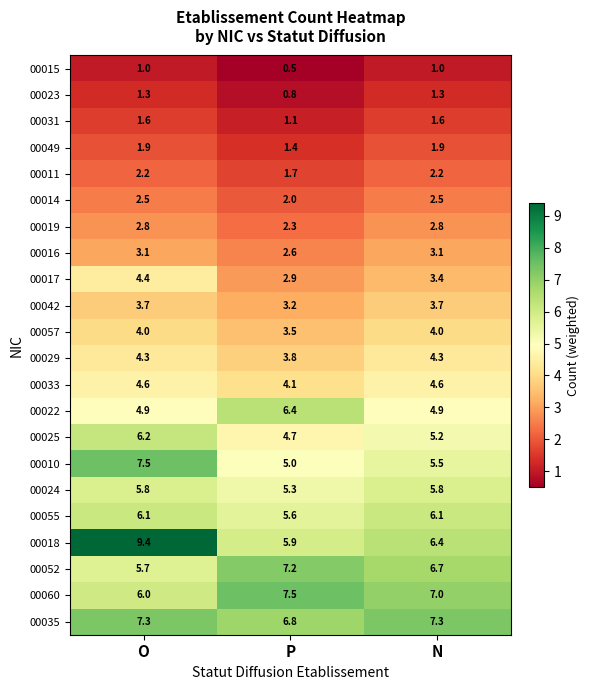

Between O and N, which series saw the biggest shift?

00018